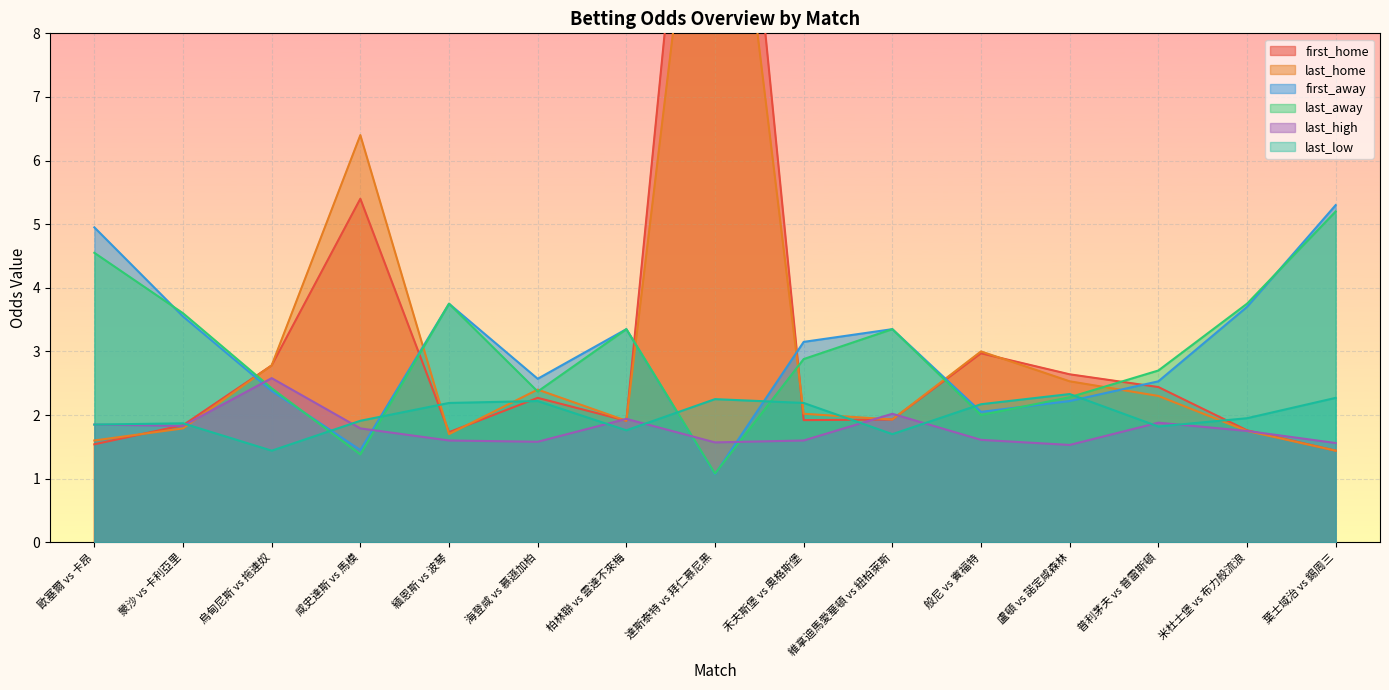

Which category has the highest value across all series?

達斯泰特 vs 拜仁慕尼黑